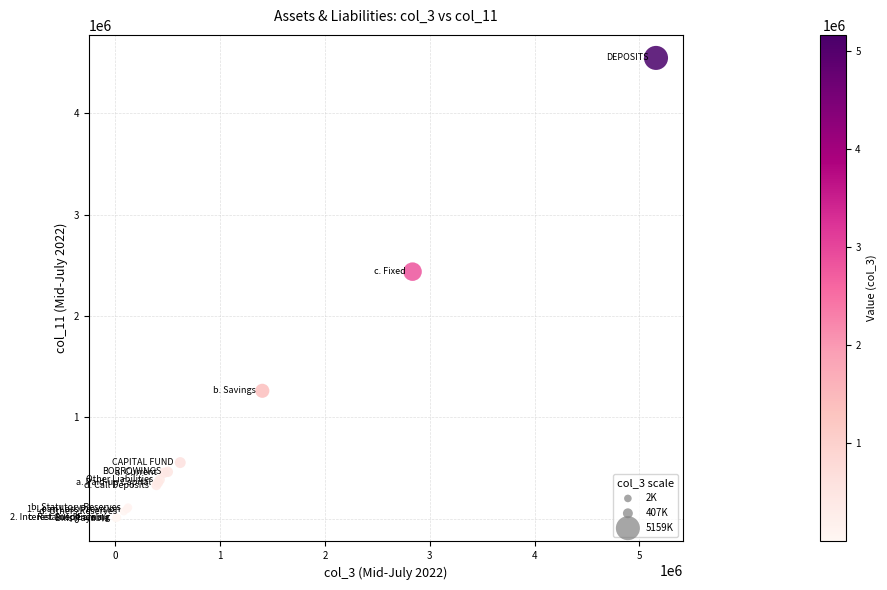

What Y value in the scatter plot is closest to 2273948?

2436953.4